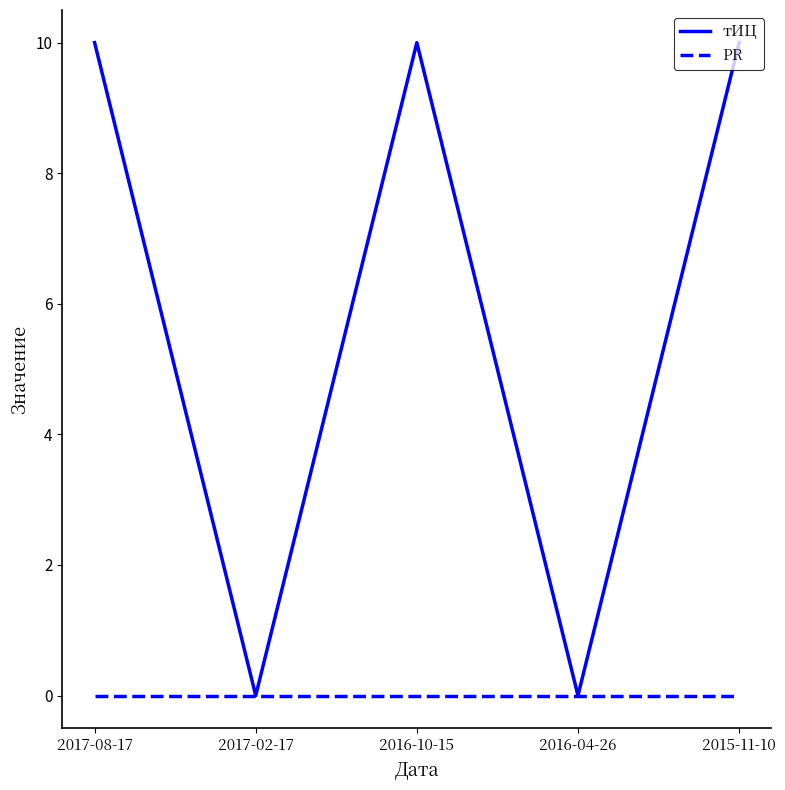

Reading left to right, what are all the values shown in this chart?

тИЦ: 10	0	10	0	10
PR: 0	0	0	0	0